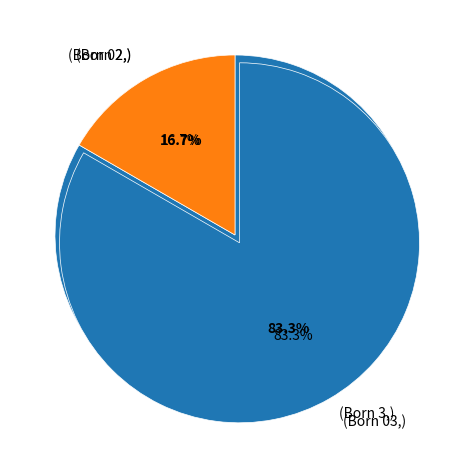

True or false: Ďuriš Martin accounts for 5% of the total.

False